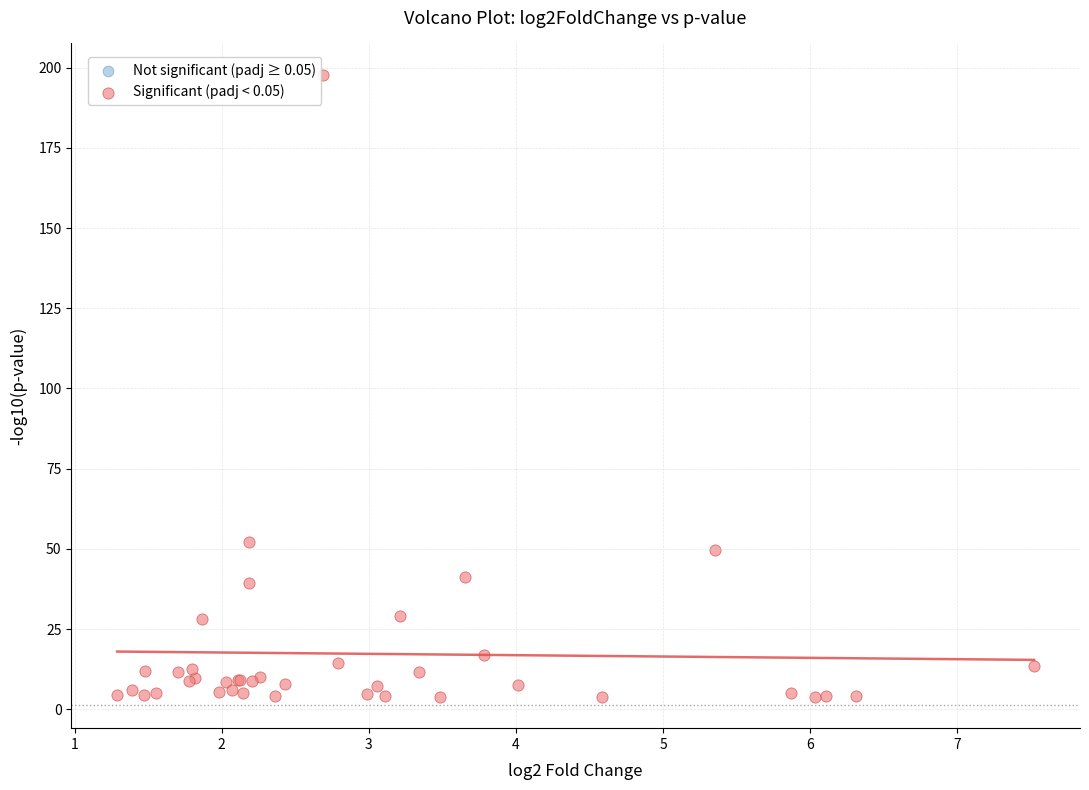

What Y value in the scatter plot is closest to 100?

52.2